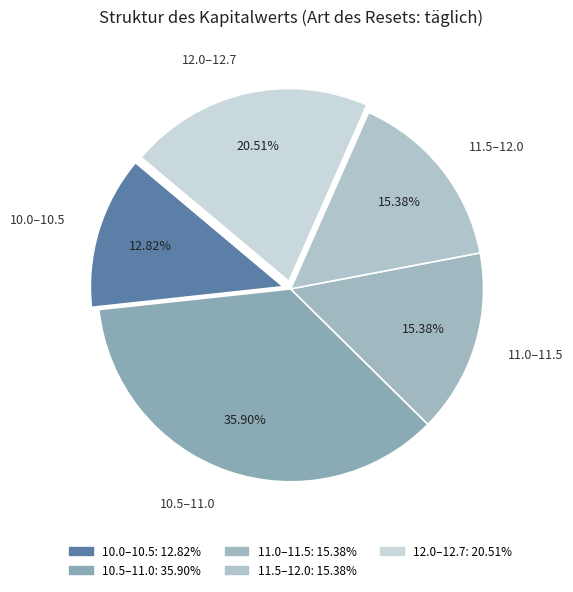

Combined, do 10.0–10.5 and 11.0–11.5 account for over 50%?

No